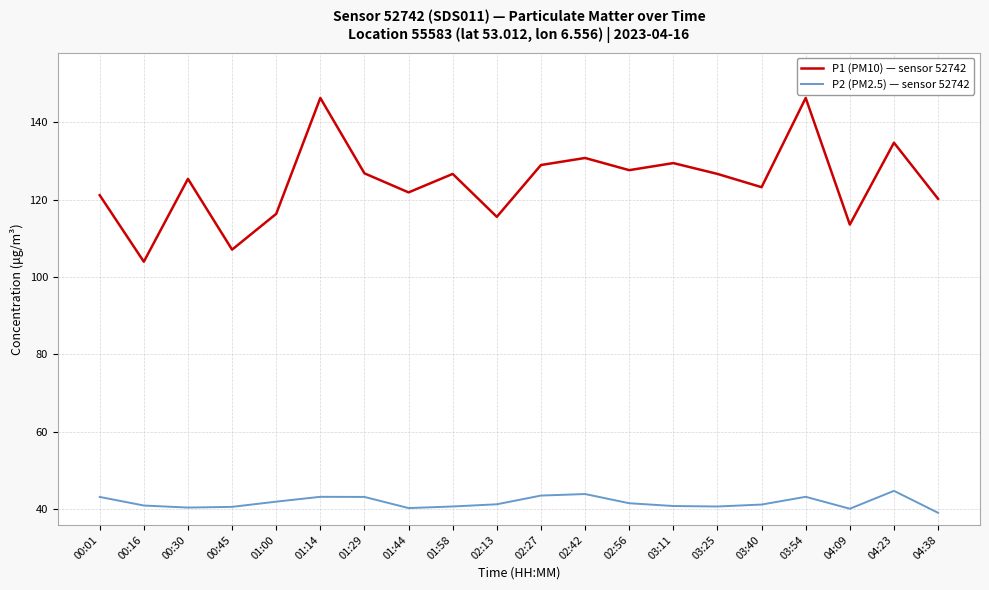

What is the difference between the P2 (PM2.5) — sensor 52742 values at 03:54 and 04:38?

4.1